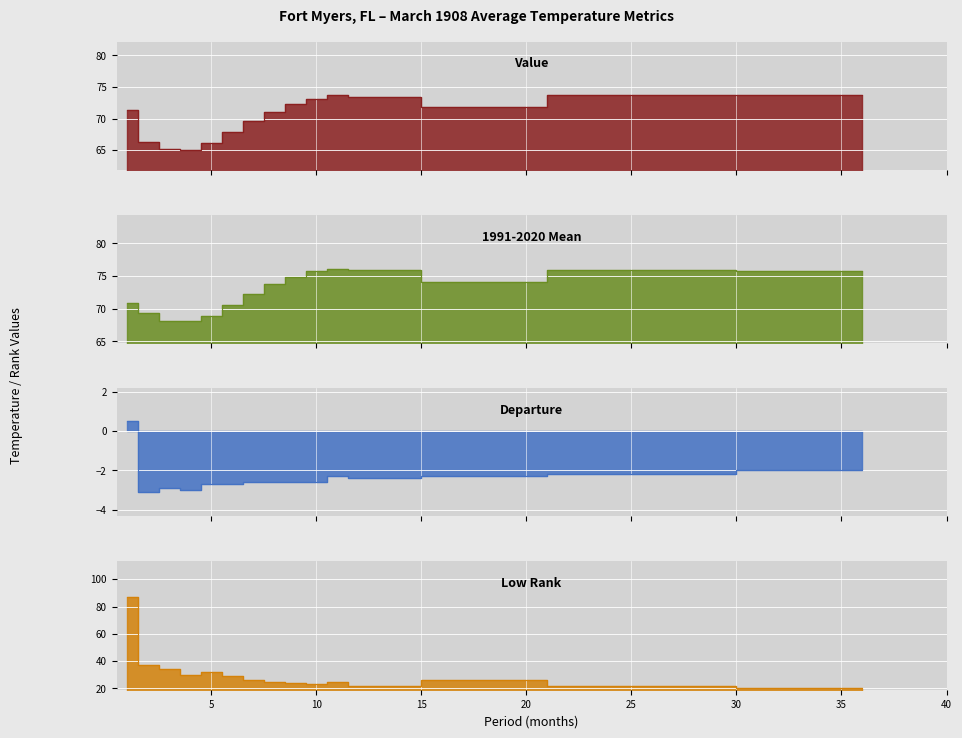

What is the approximate value of 1991-2020 Mean at 18?

74.1